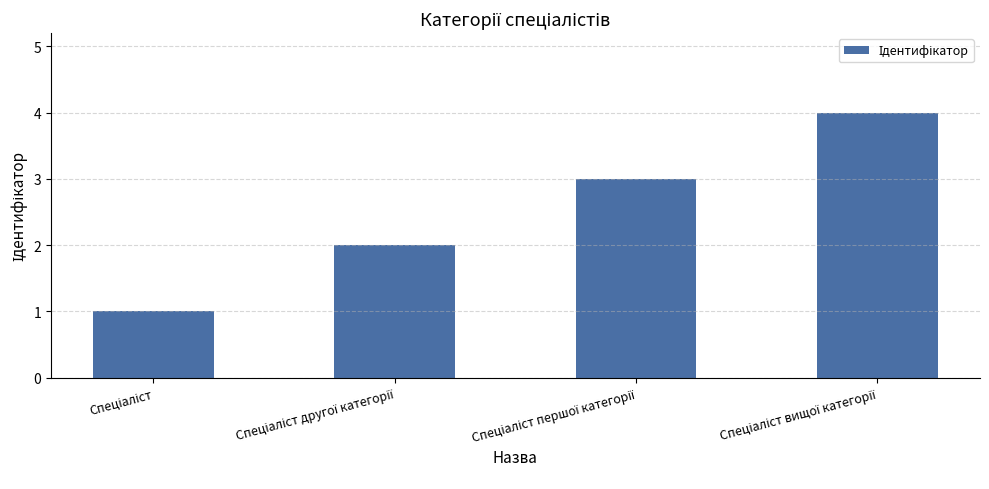

How many data points does each series have?

4